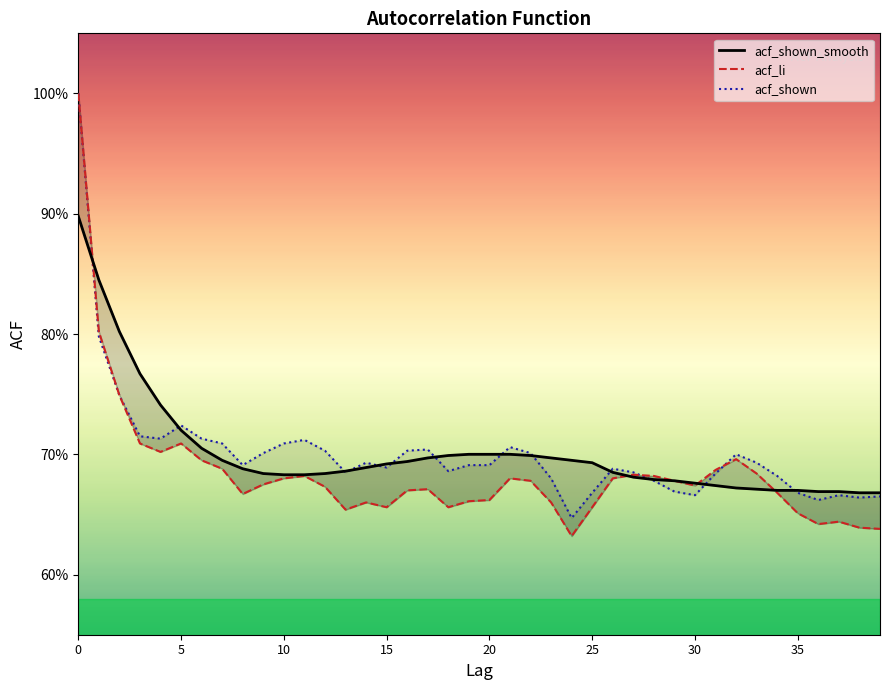

What value does the acf_shown series have at 30?

0.7